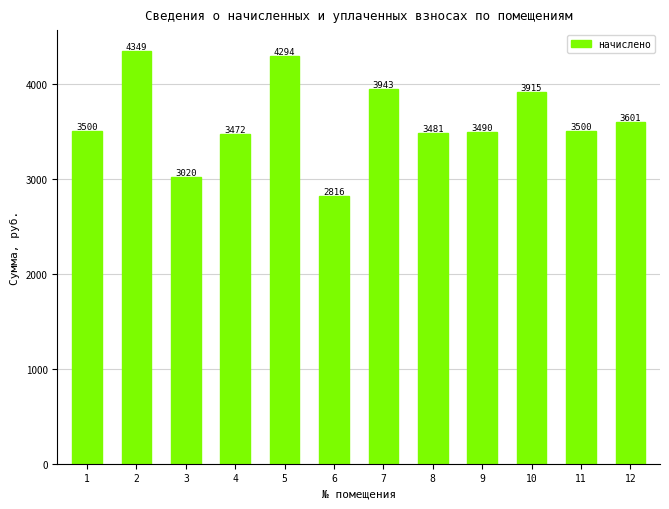

How many bars are there in total?

12